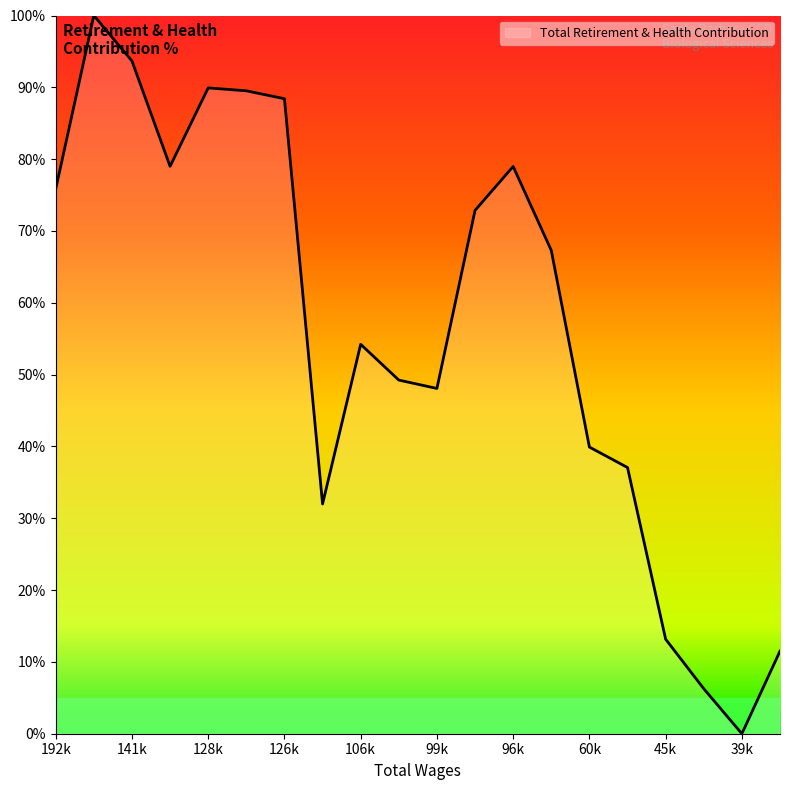

How many lines are shown in the chart?

1